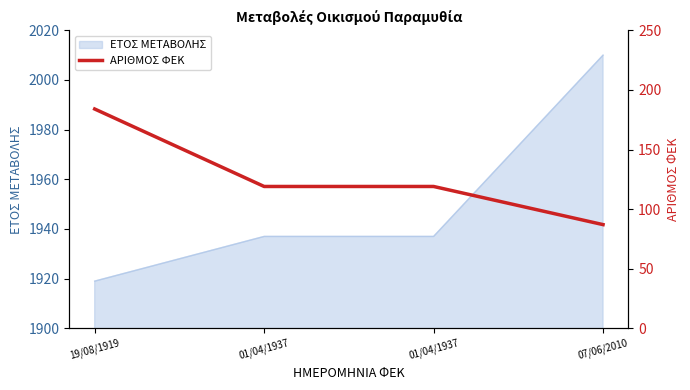

Is it true that the value at 19/08/1919 is 78?

False